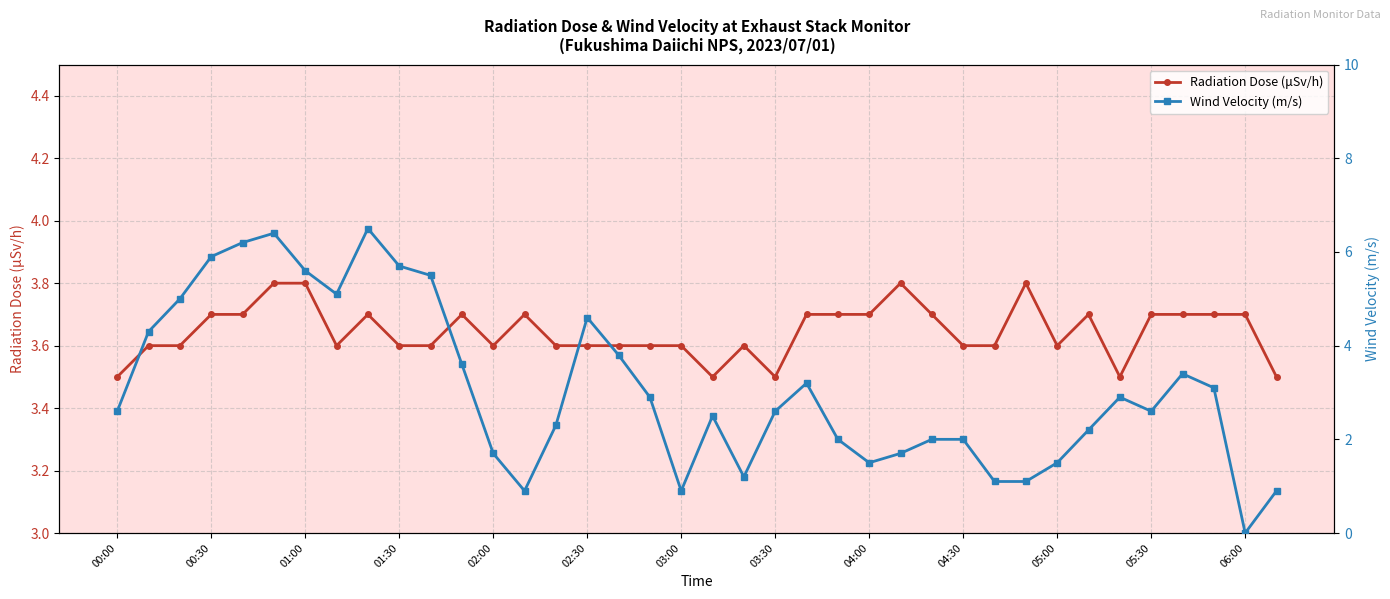

Which series has the largest range (max minus min)?

Wind Velocity (m/s)